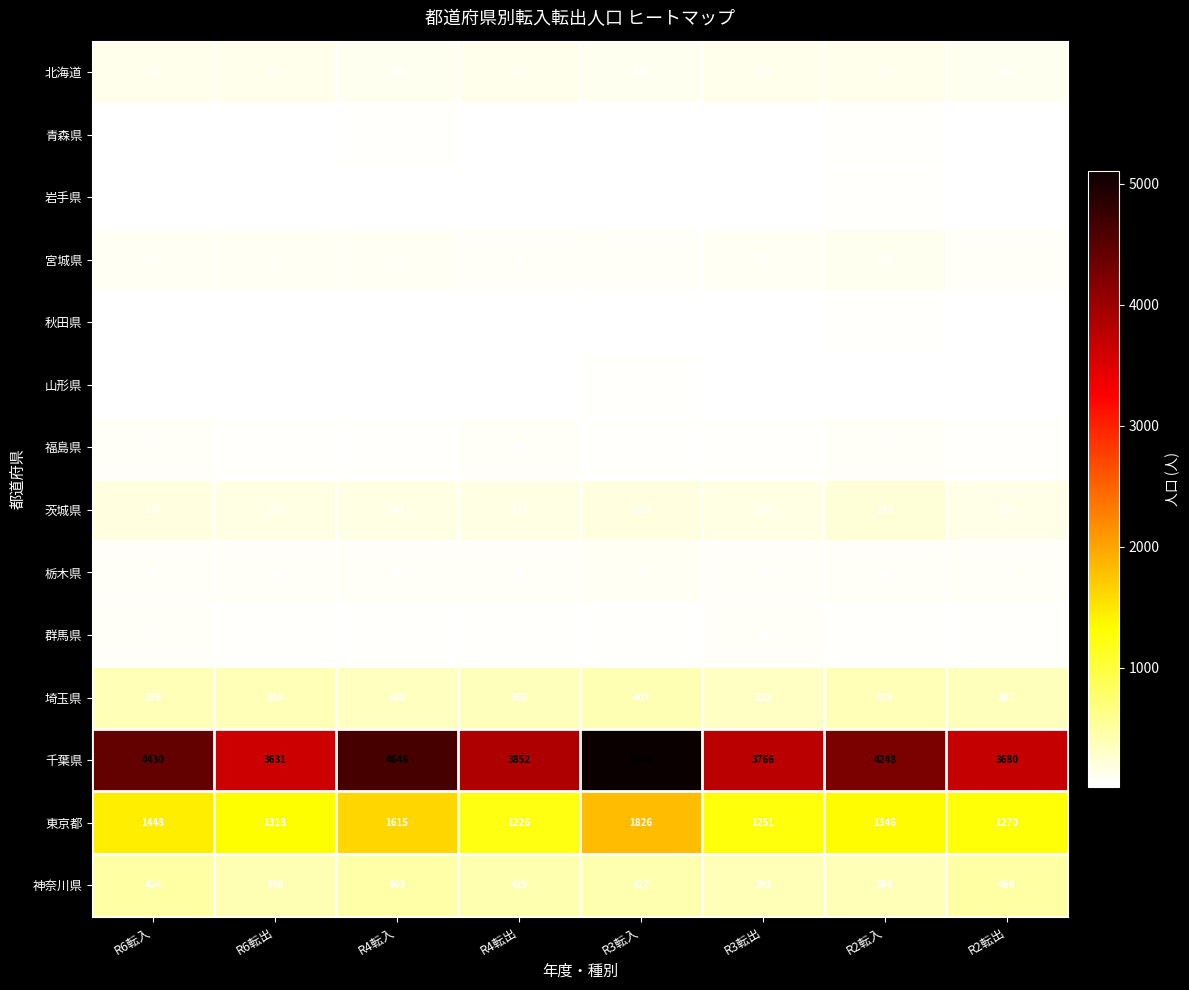

Rank the series at R3転出 from lowest to highest value.

秋田県, 山形県, 青森県, 岩手県, 福島県, 群馬県, 栃木県, 宮城県, 北海道, 茨城県, 埼玉県, 神奈川県, 東京都, 千葉県